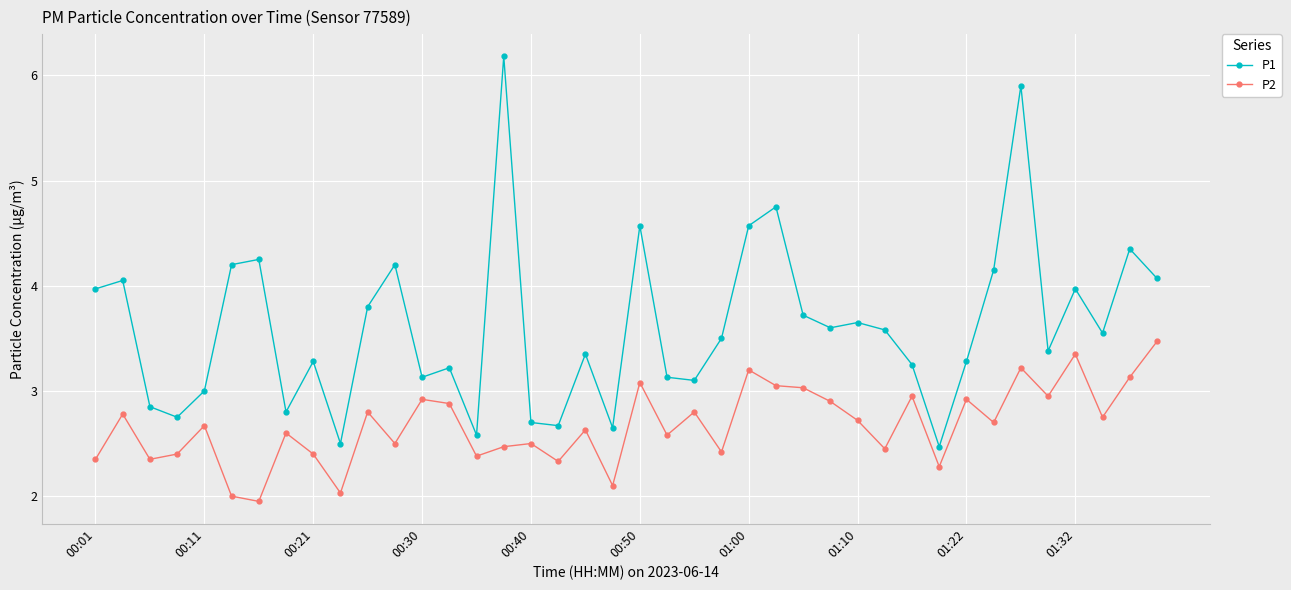

What are all the series names shown in the legend?

P1, P2